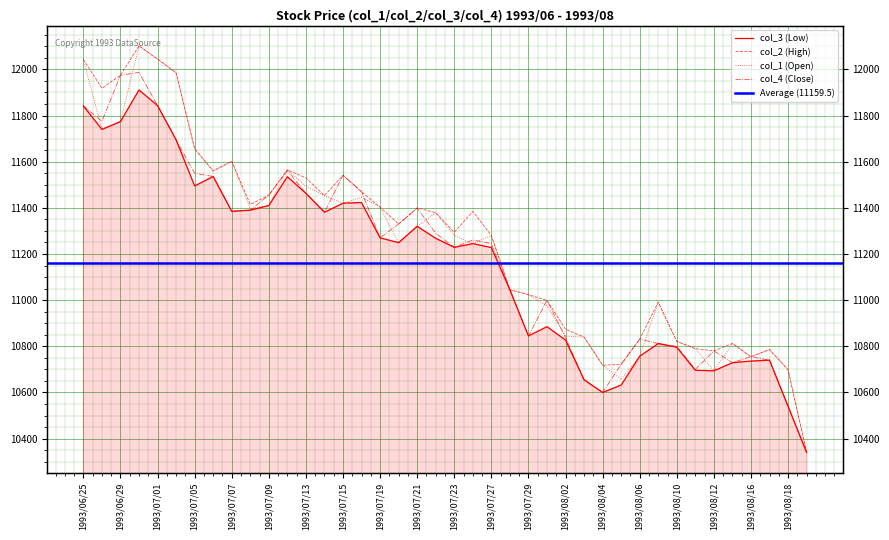

Reading left to right, extract all data points from this chart.

col_3: 11842	11740	11774	11911	11843	11695	11495	11536	11385	11390	11410	11535	11463	11381	11420	11423	11270	11249	11320	11268	11229	11245	11228	11045	10845	10885	10827	10655	10600	10632	10757	10812	10796	10696	10694	10729	10736	10740	10540	10340
col_2: 12043	11918	11975	12102	12045	11985	11656	11560	11602	11415	11455	11565	11530	11453	11541	11470	11403	11330	11400	11379	11294	11385	11280	11045	11024	10999	10874	10840	10718	10722	10831	10991	10821	10790	10780	10813	10755	10786	10698	10340
col_1: 12042	11740	11774	12102	12045	11985	11656	11560	11602	11397	11410	11565	11493	11453	11420	11446	11403	11249	11320	11379	11280	11245	11280	11045	11024	10975	10844	10840	10718	10657	10757	10991	10821	10790	10694	10812	10754	10786	10698	10340
col_4: 11842	11775	11975	11987	11843	11695	11550	11536	11385	11390	11455	11562	11463	11381	11541	11470	11270	11330	11399	11290	11229	11261	11245	11045	10845	10999	10838	10655	10600	10722	10831	10812	10799	10700	10780	10729	10755	10740	10540	10340